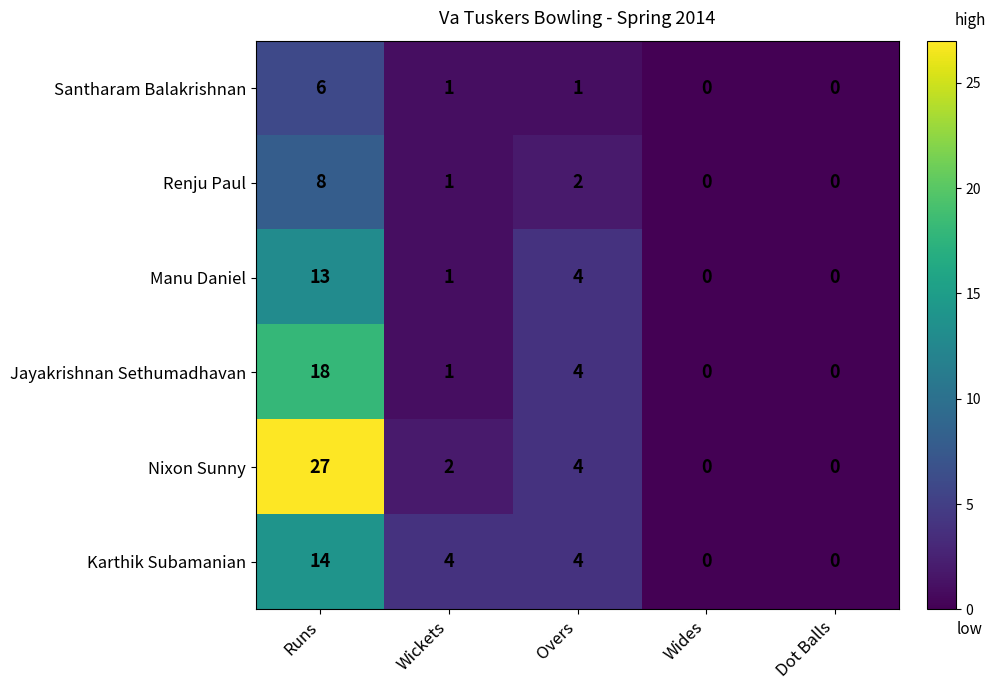

At which category is the sum across all series the highest?

Runs